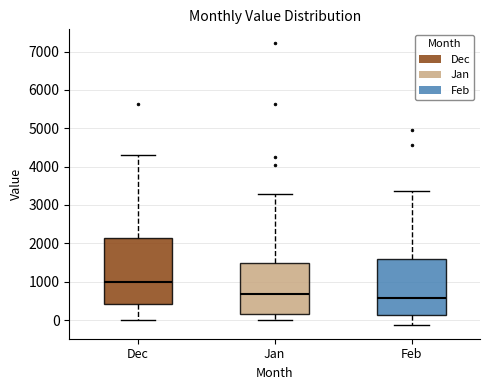

Where does the median line of the box for Dec sit on the y-axis? The values are not printed on the chart, so give them approximately, as read against the axis.

1000